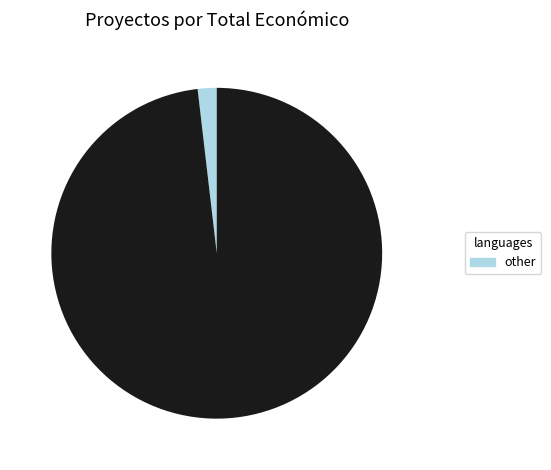

Count the number of slices in the pie.

2